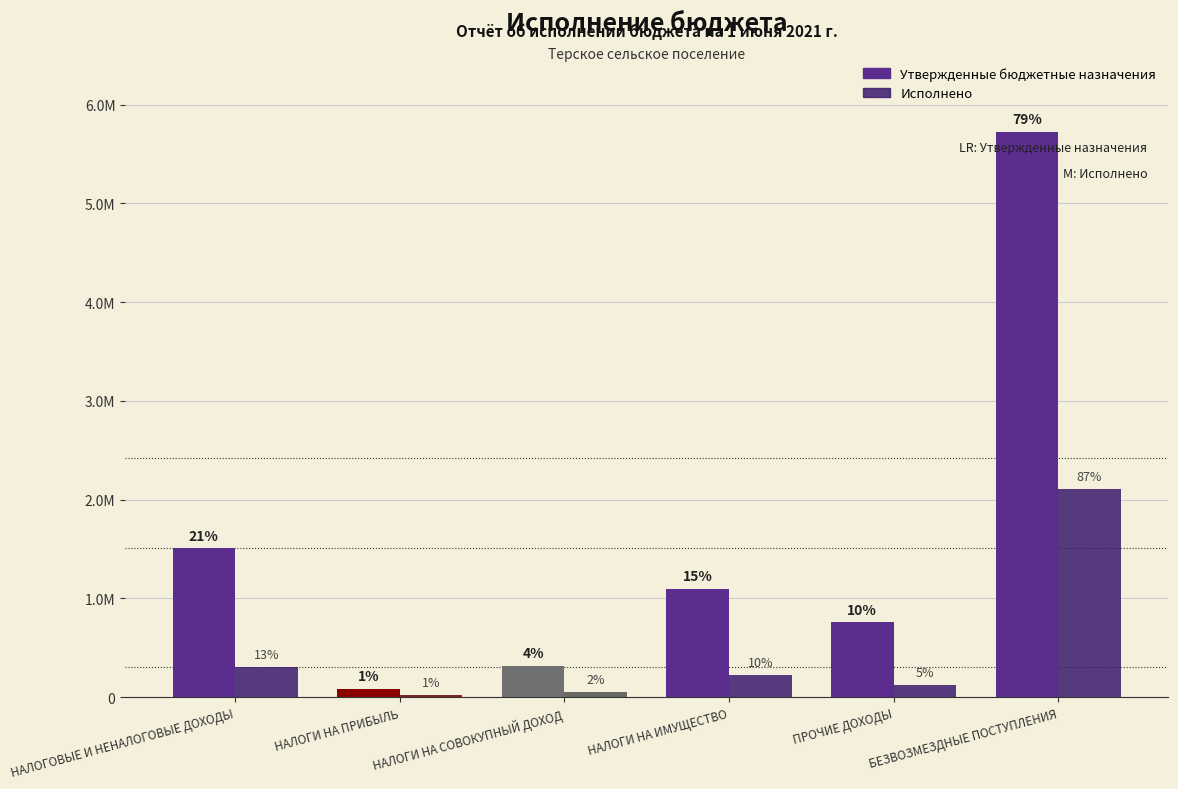

What are all the series names shown in the legend?

Утвержденные бюджетные назначения, Исполнено